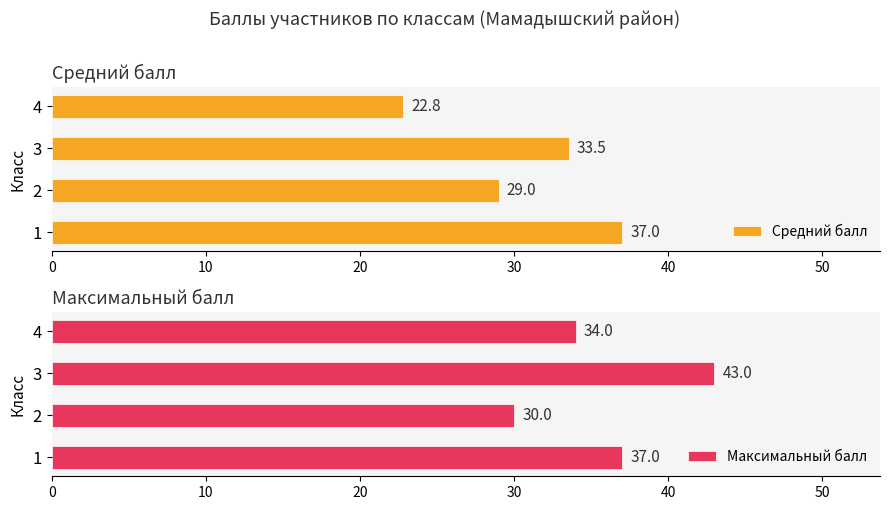

List the series in order of their peak value, lowest first.

Средний балл, Максимальный балл